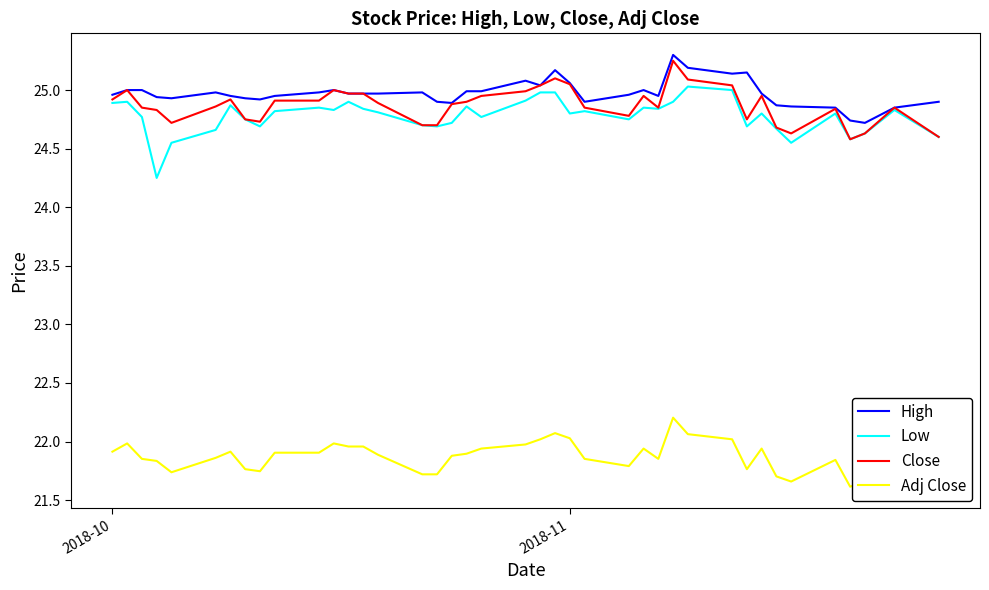

What is the maximum value for Adj Close?

22.2